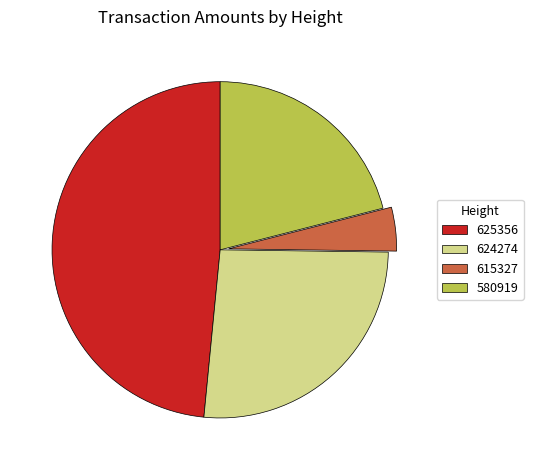

The 580919 slice represents 21% of the pie. True or false?

True